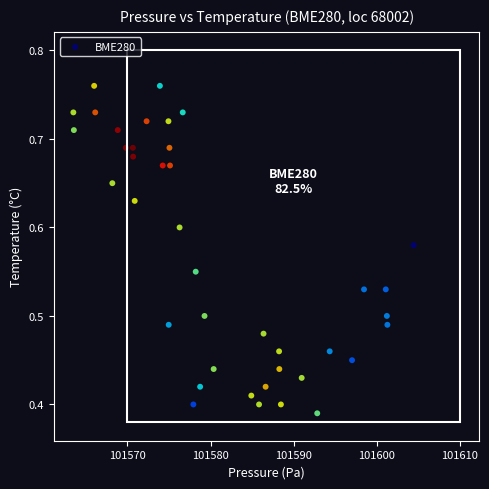

What is the range of X values (max minus min)?

40.9